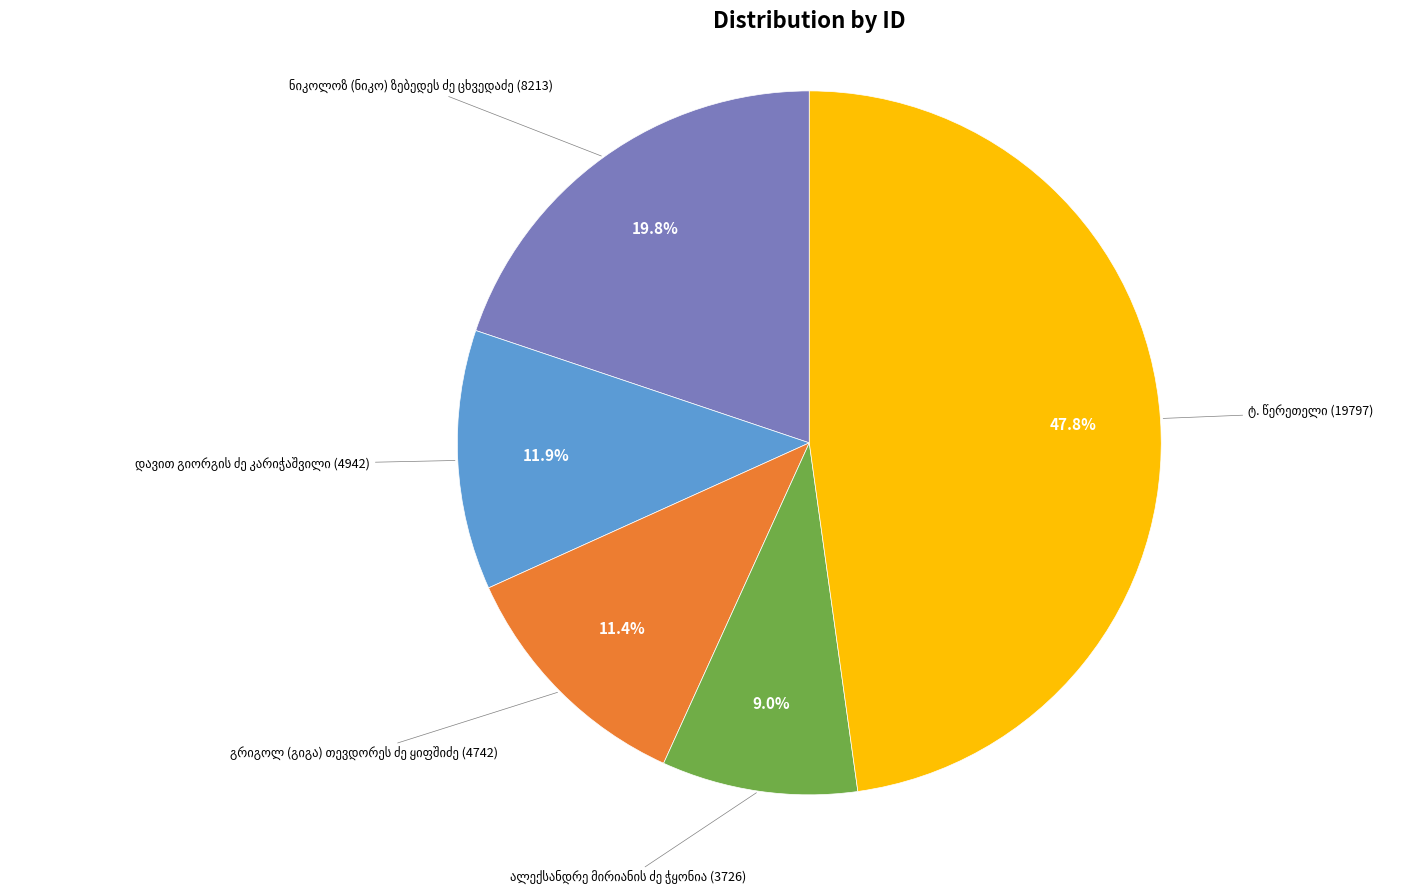

How many segments does this pie chart have?

5